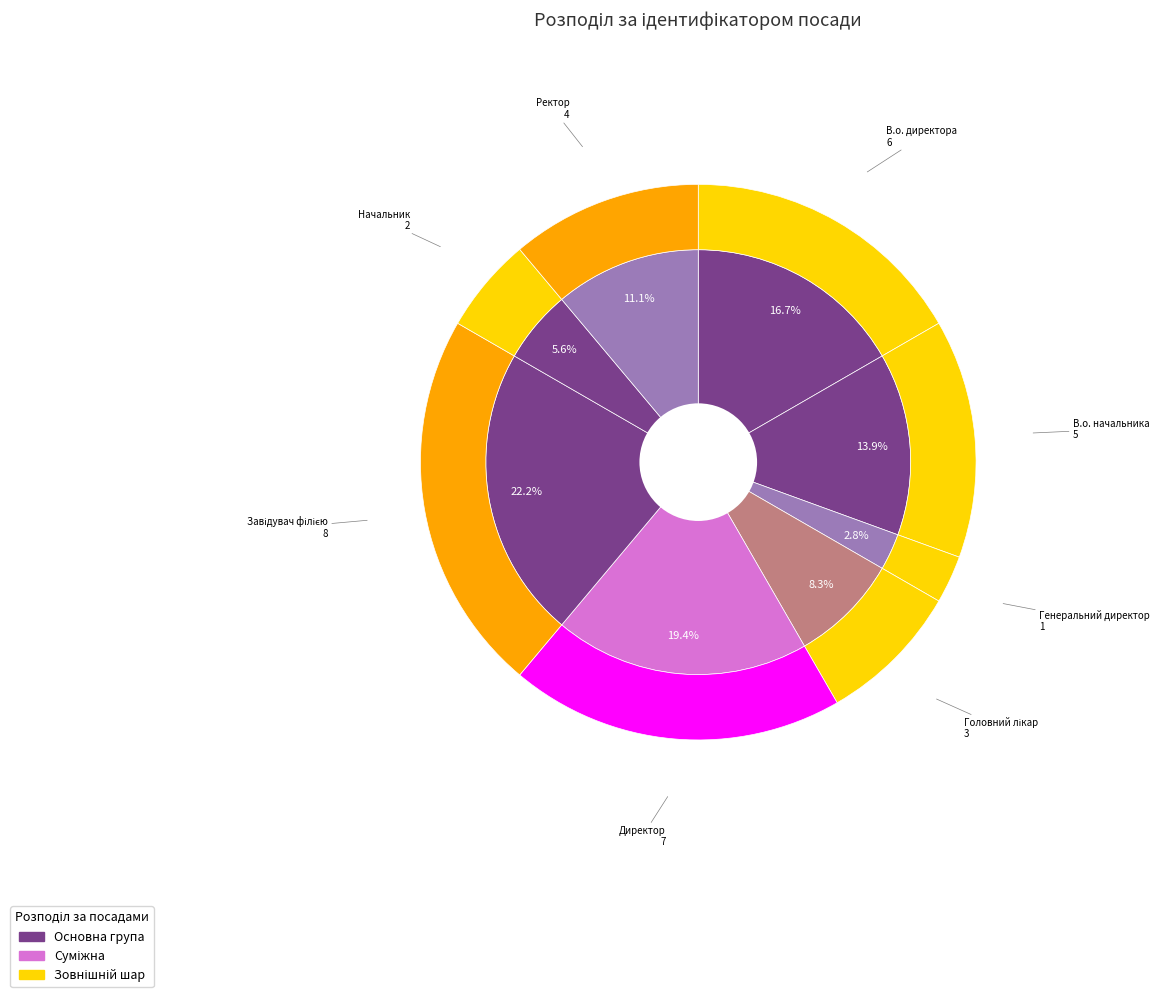

What is the total percentage of Завідувач філією and Директор?

41.7%